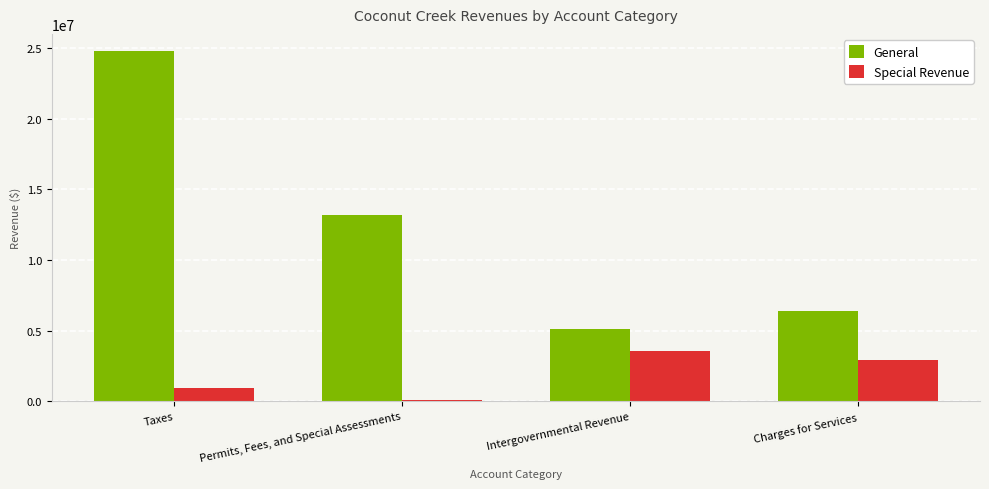

What is the minimum value for General?

5128996